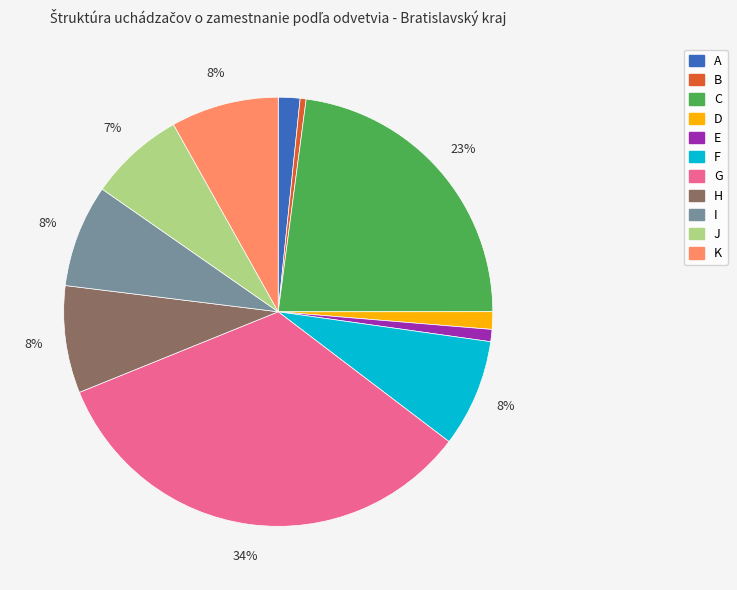

True or false: A accounts for 10% of the total.

False